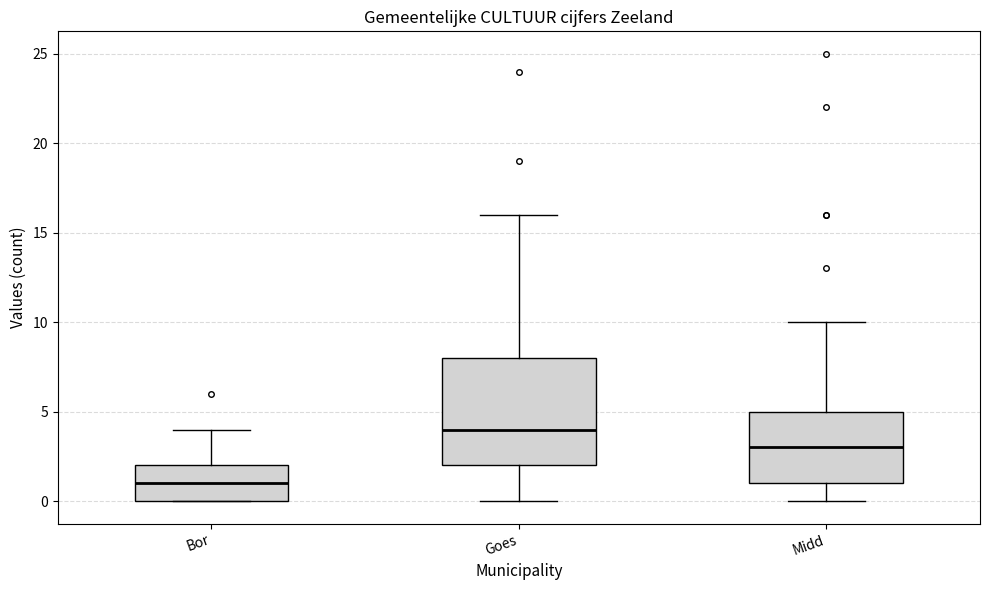

Which box's median line is the lowest?

Bor